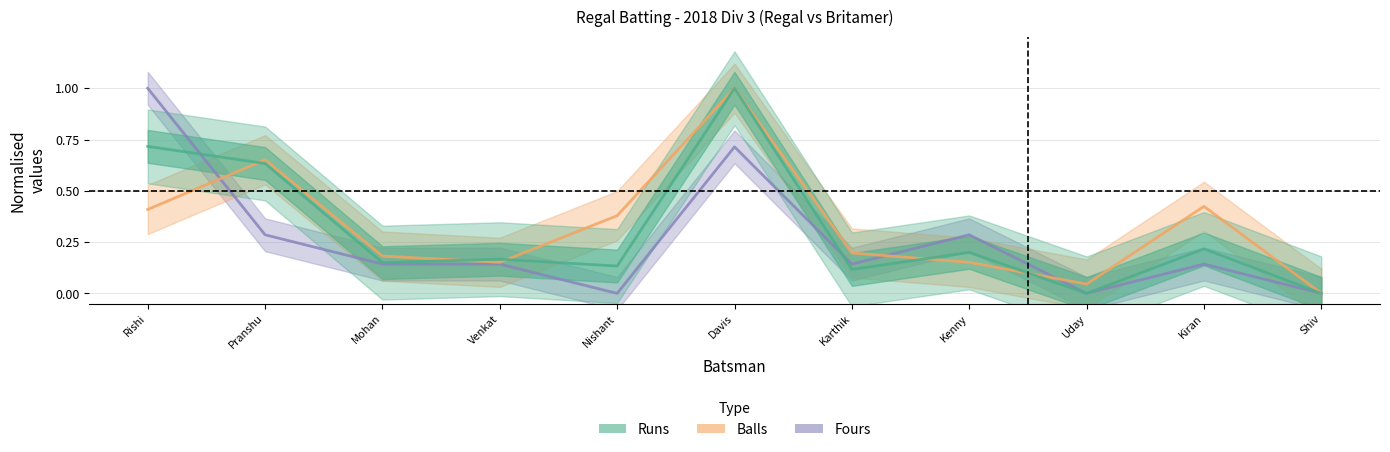

List the series in order of their overall mean, highest first.

Balls, Runs, Fours